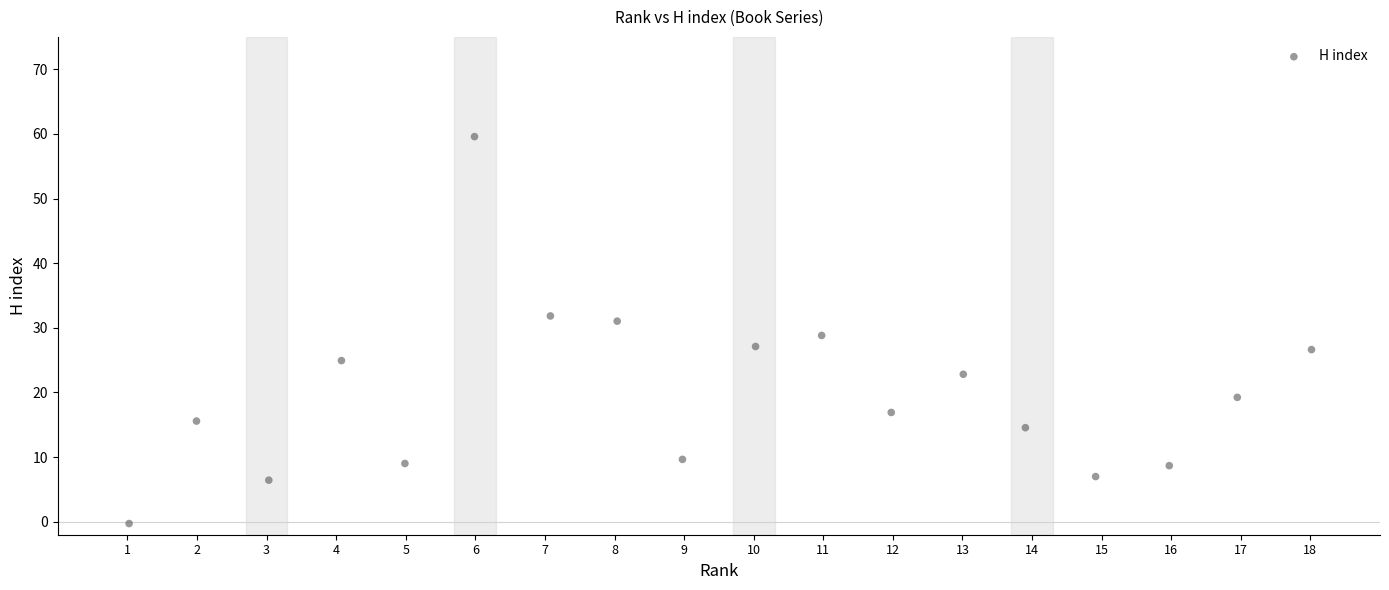

What is the range of X values (max minus min)?

17.0